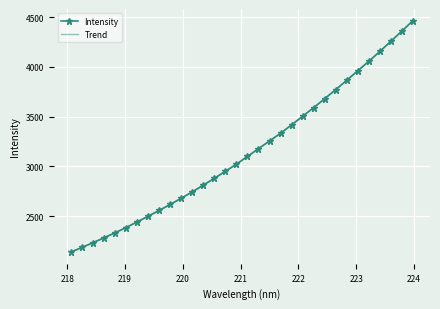

The chart shows a value of 6018.9 at 223.0264. True or false?

False